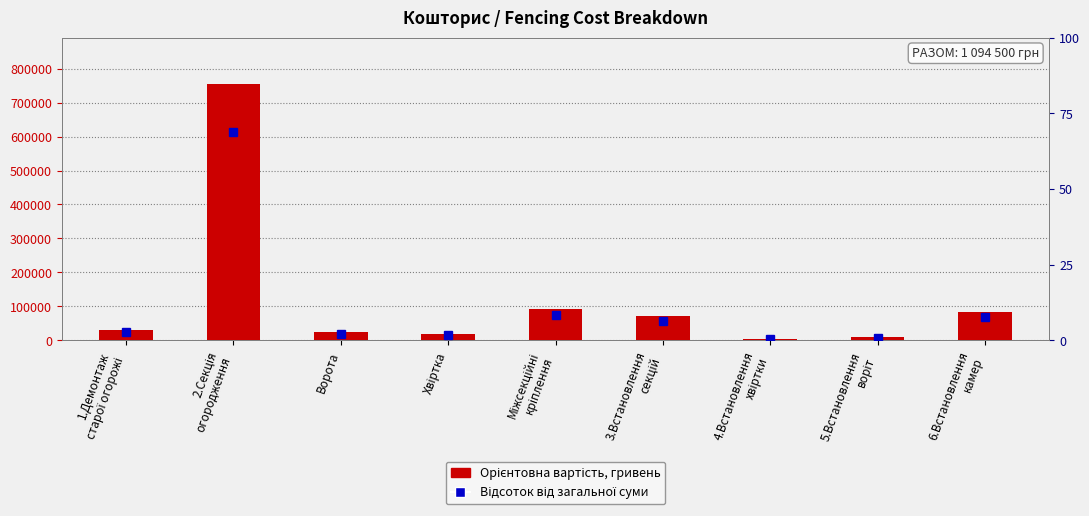

Rank the categories by Орієнтовна вартість, гривень value from highest to lowest.

2.Секція
огородження, Міжсекційні
кріплення, 6.Встановлення
камер, 3.Встановлення
секцій, 1.Демонтаж
старої огорожі, Ворота, Хвіртка, 5.Встановлення
воріт, 4.Встановлення
хвіртки